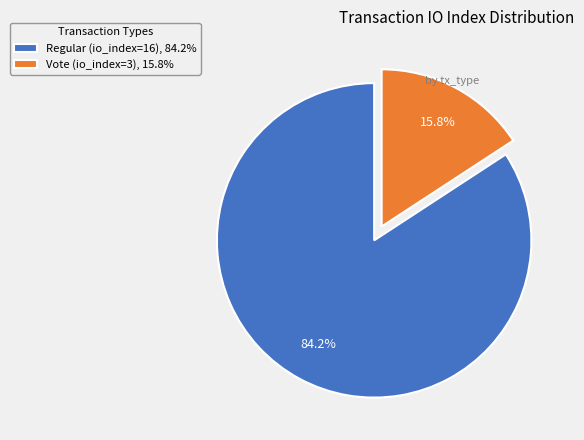

What is the smallest slice in the pie chart?

Vote (io_index=3)